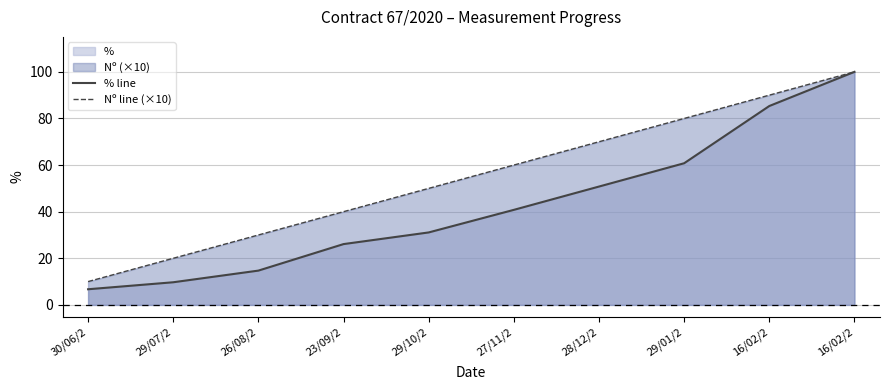

Reading left to right, what are all the values shown in this chart?

% line: 6.7	9.7	14.7	26.1	31.1	40.8	50.8	60.8	85.3	100.0
Nº line (×10): 10.0	20.0	30.0	40.0	50.0	60.0	70.0	80.0	90.0	100.0